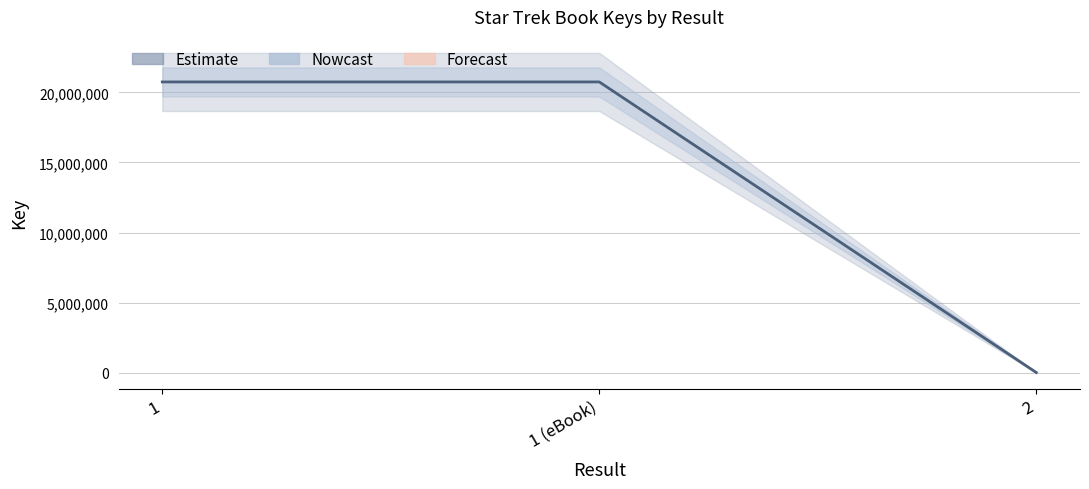

True or false: the data shows 7916 at 2.

False